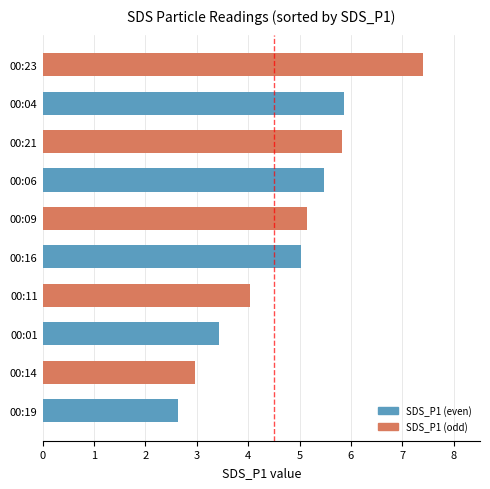

At which category does the chart reach its peak across all series?

00:23